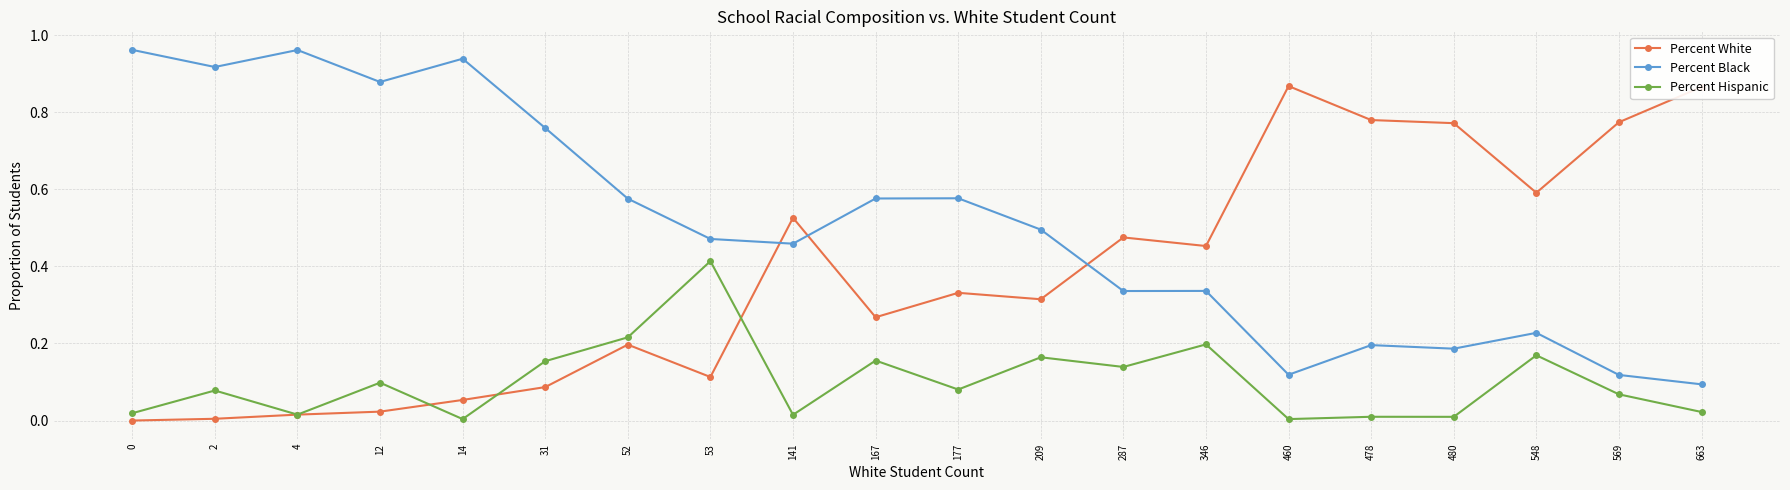

Is it true that Percent Hispanic equals 0.1 at 569?

True